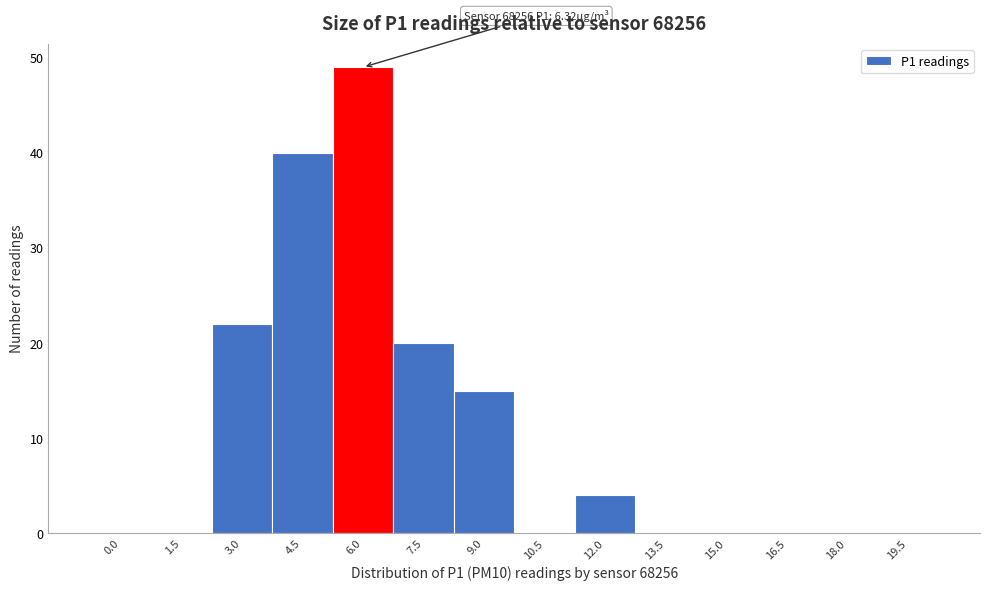

Reading left to right, what are all the values shown in this chart?

0.0=0	1.5=0	3.0=22	4.5=40	6.0=49	7.5=20	9.0=15	10.5=0	12.0=4	13.5=0	15.0=0	16.5=0	18.0=0	19.5=0